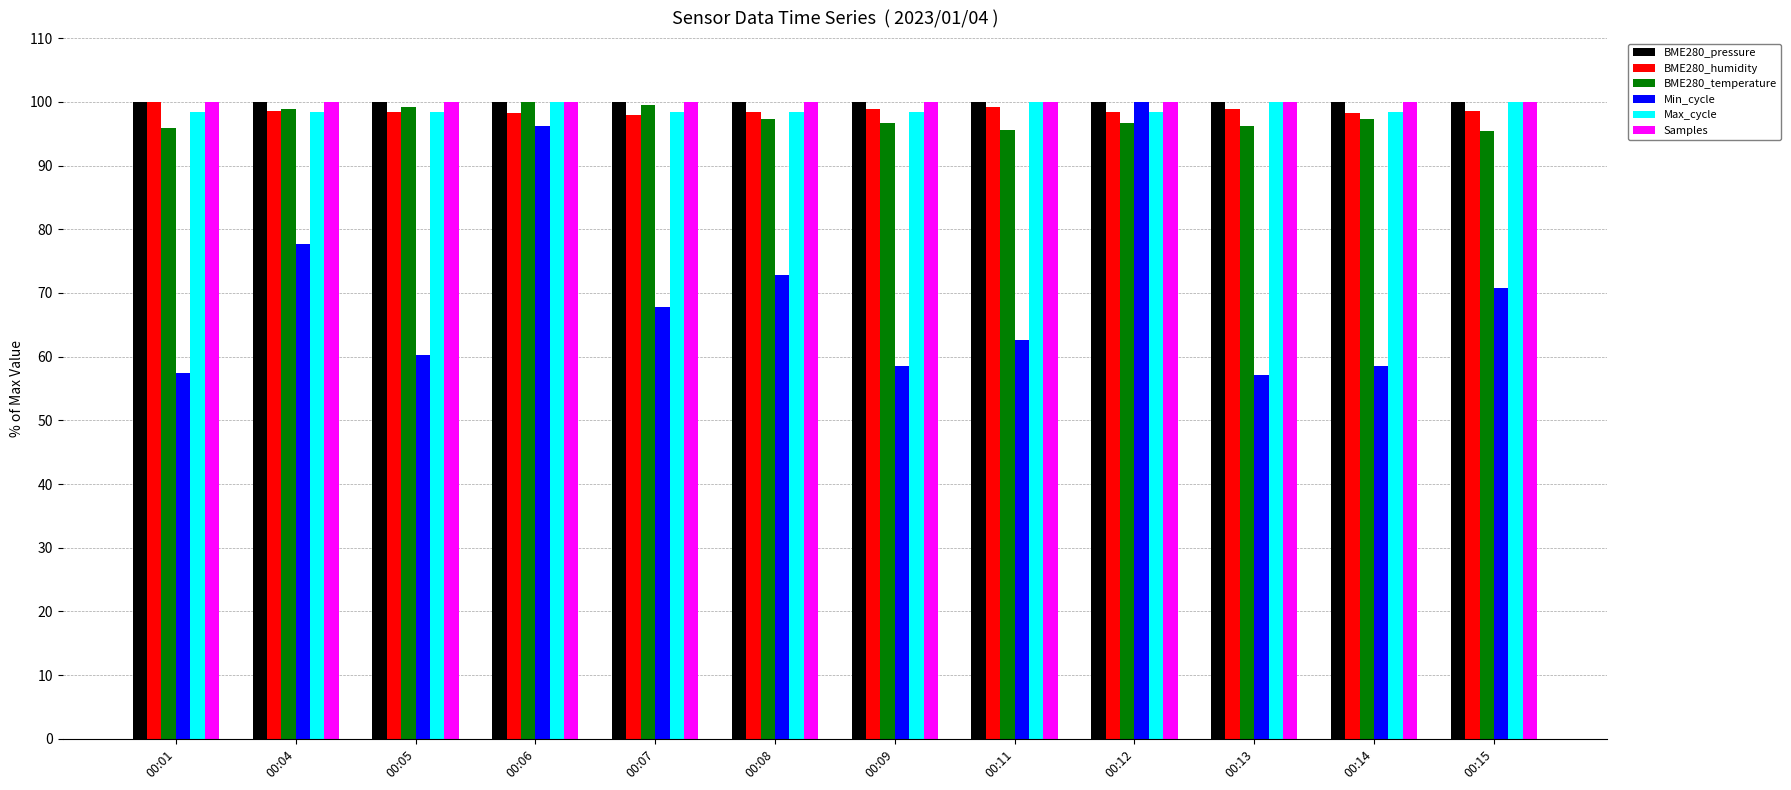

What is the maximum value for Max_cycle?

100.0